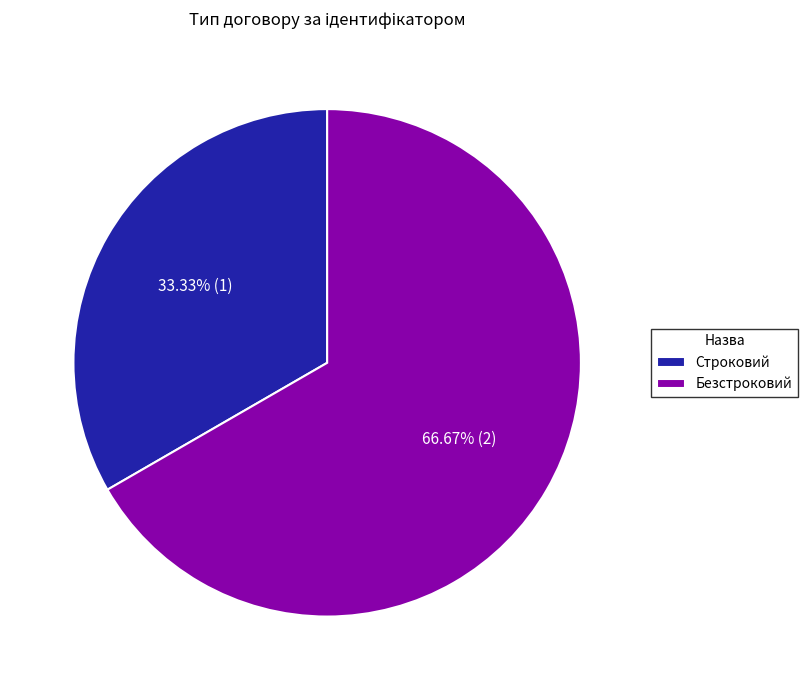

What percentage is NOT represented by Строковий?

66.7%